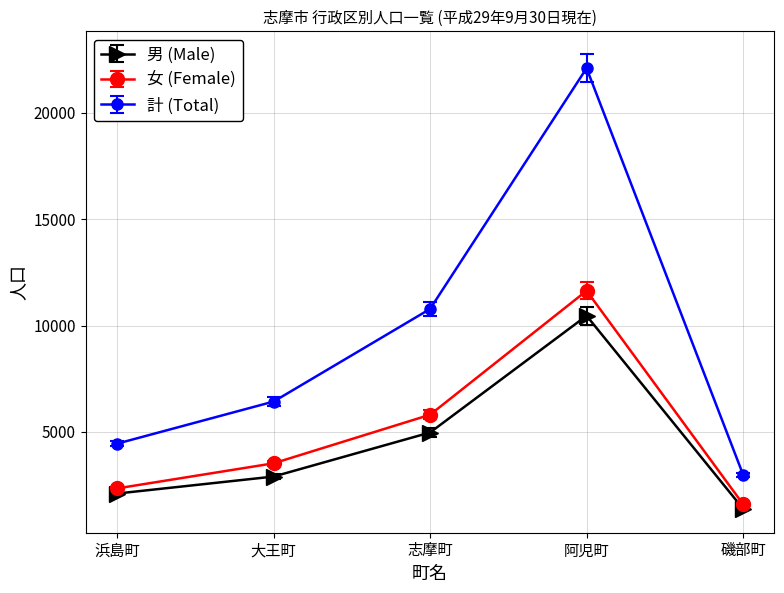

What is the label of the 1st point from the right?

磯部町